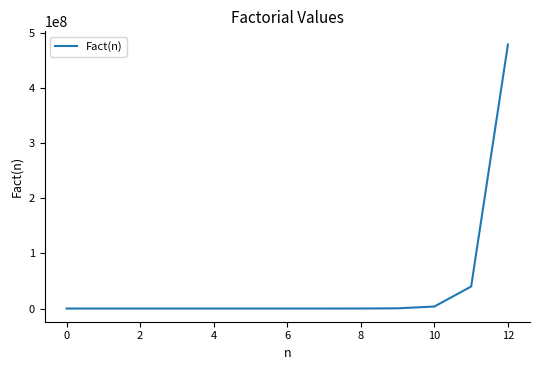

What is the difference between the maximum and minimum values?

479001599